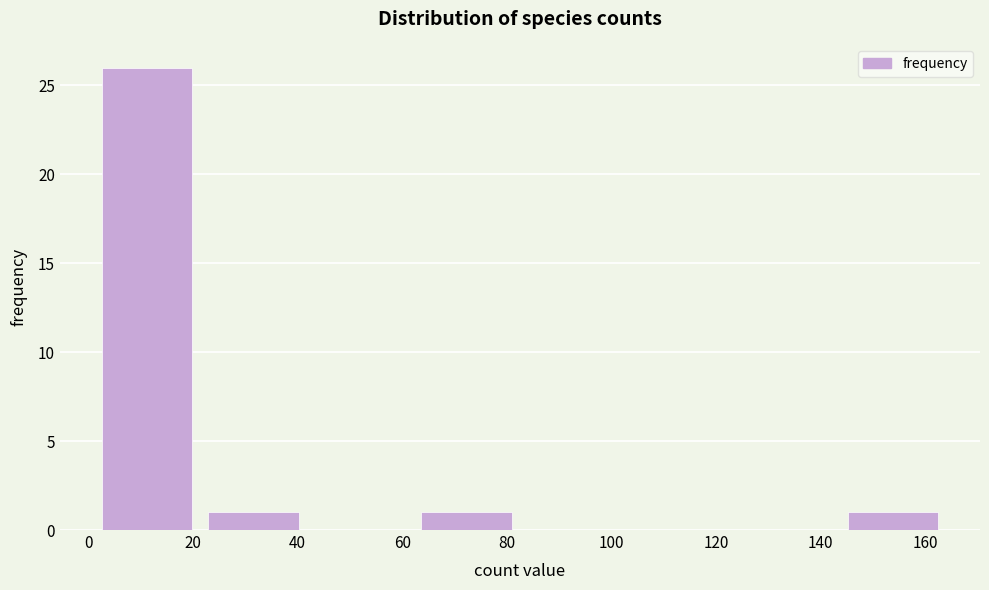

Reading left to right, transcribe this chart: for each bar, give the range it covers on the x-axis and its height. Neither the bar edges nor the heights are printed on the chart, so give them approximately, as read against the axes.

2 to 22: 26
22 to 42: 1
42 to 62: 0
62 to 82: 1
82 to 102: 0
102 to 124: 0
124 to 144: 0
144 to 164: 1